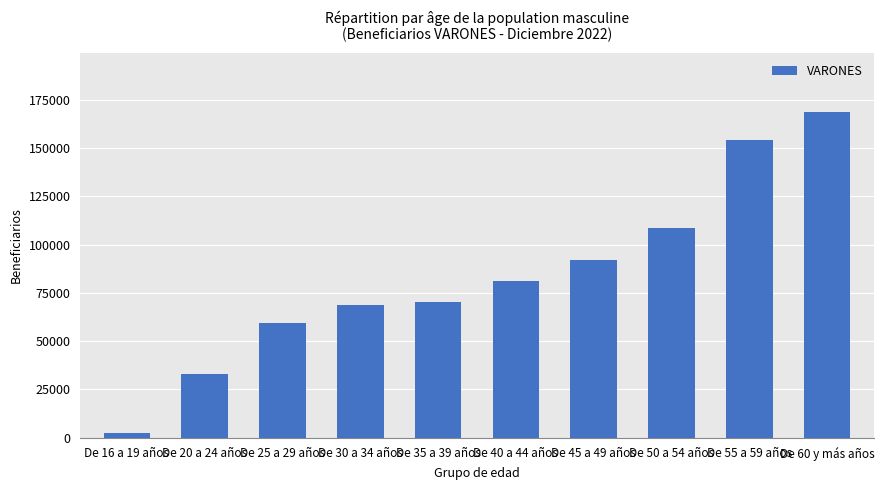

The chart shows a value of 154080 at De 55 a 59 años. True or false?

True